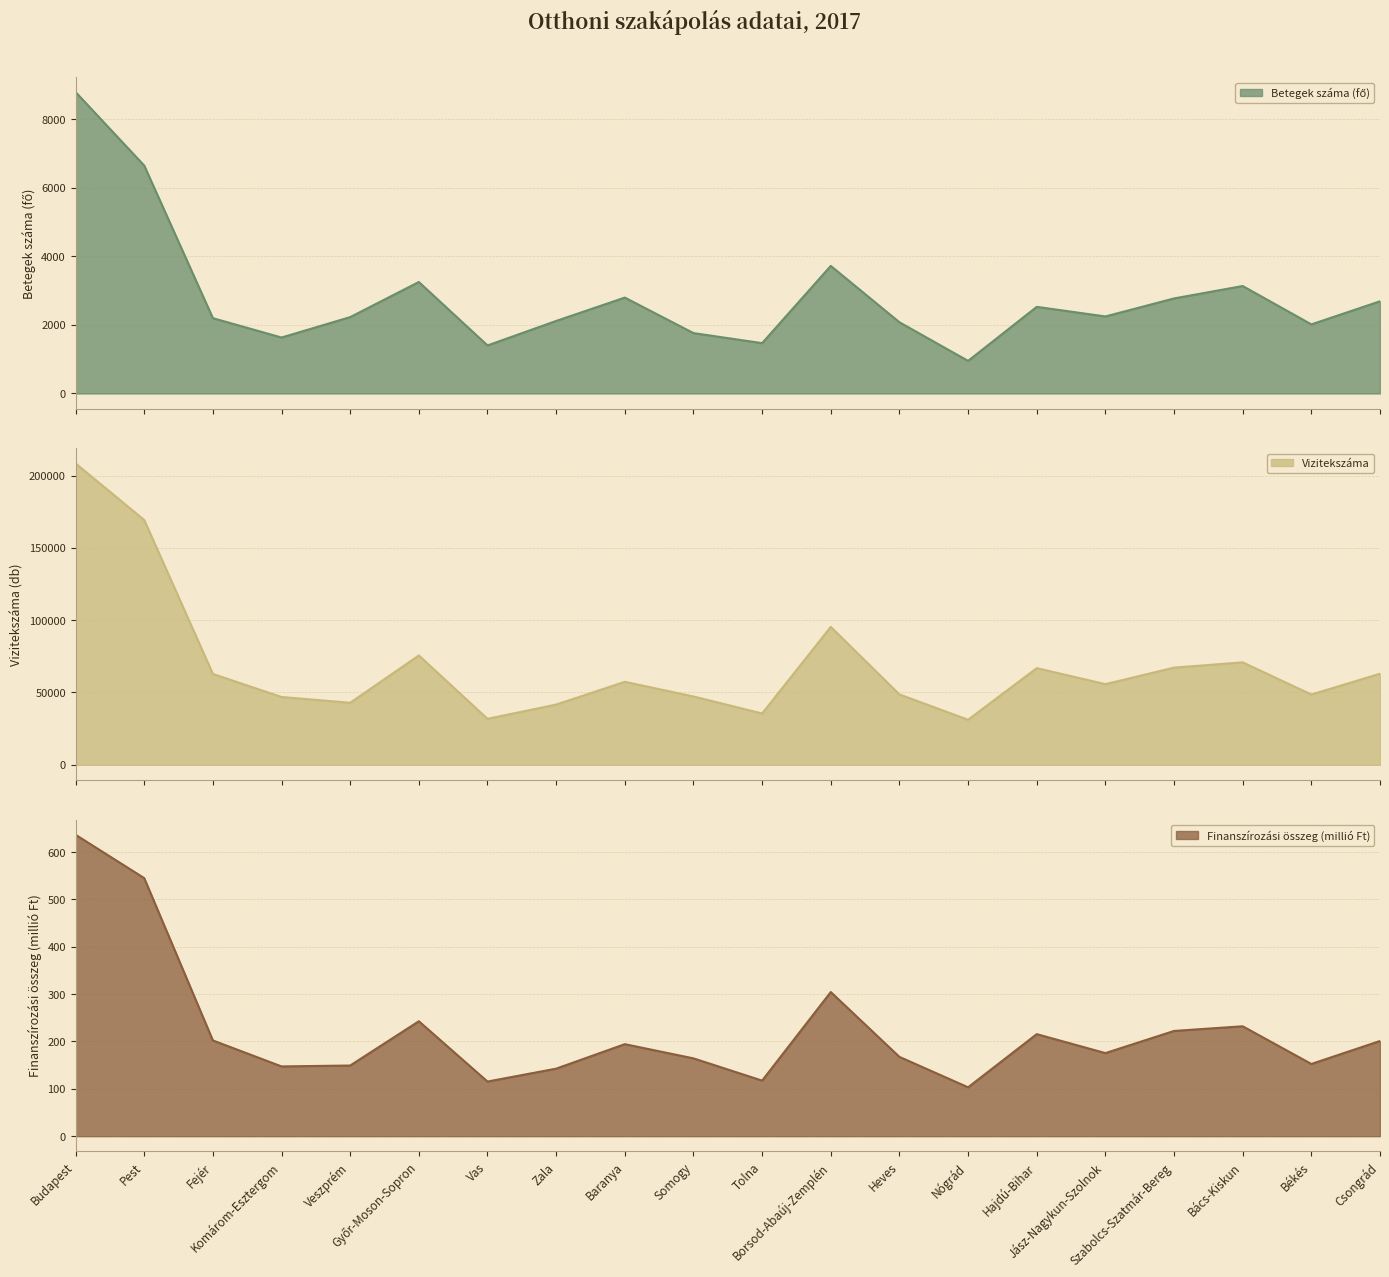

Between Budapest and Hajdú-Bihar, which series saw the biggest shift?

Vizitekszáma